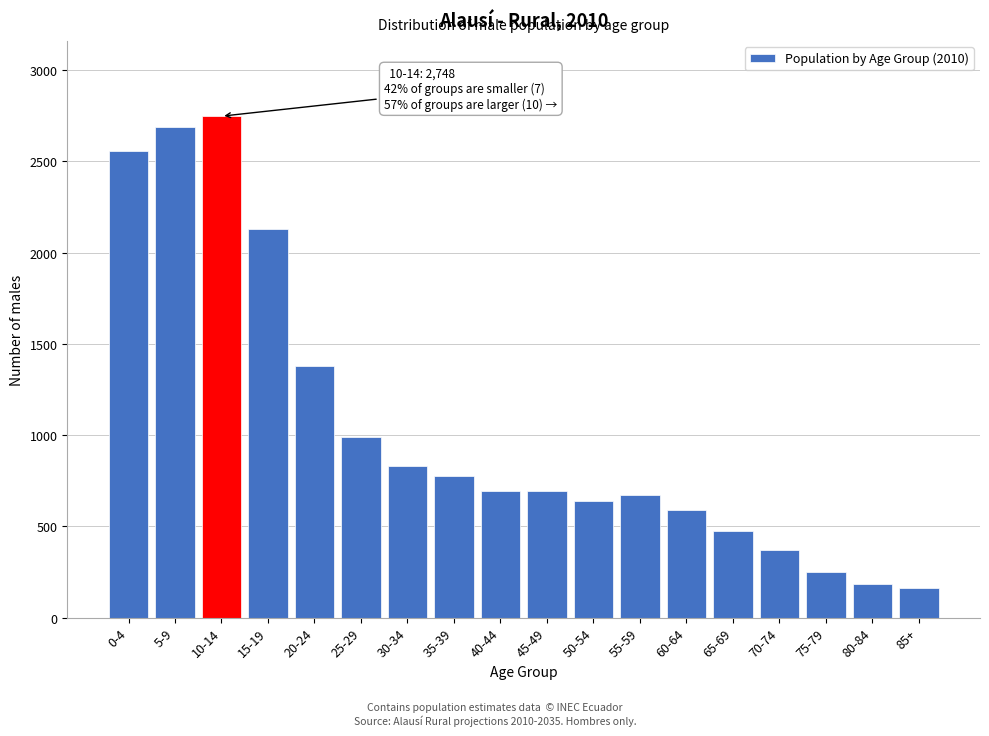

Reading left to right, extract all data points from this chart.

0-4=2555	5-9=2686	10-14=2748	15-19=2131	20-24=1379	25-29=991	30-34=831	35-39=778	40-44=692	45-49=692	50-54=637	55-59=670	60-64=589	65-69=477	70-74=369	75-79=251	80-84=187	85+=161